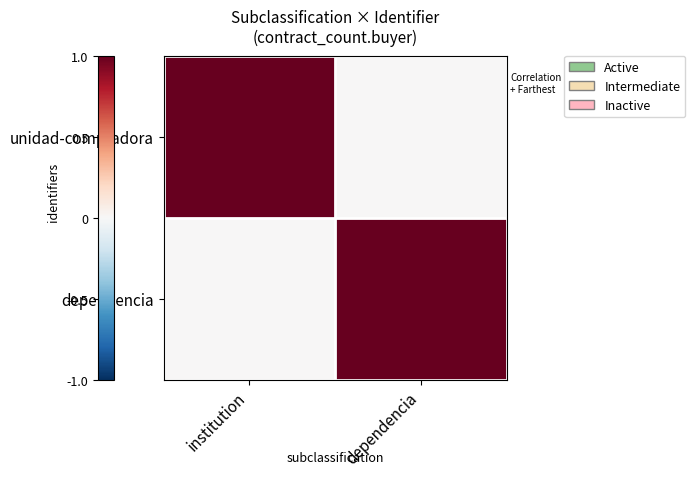

At which category is the sum across all series the highest?

institution